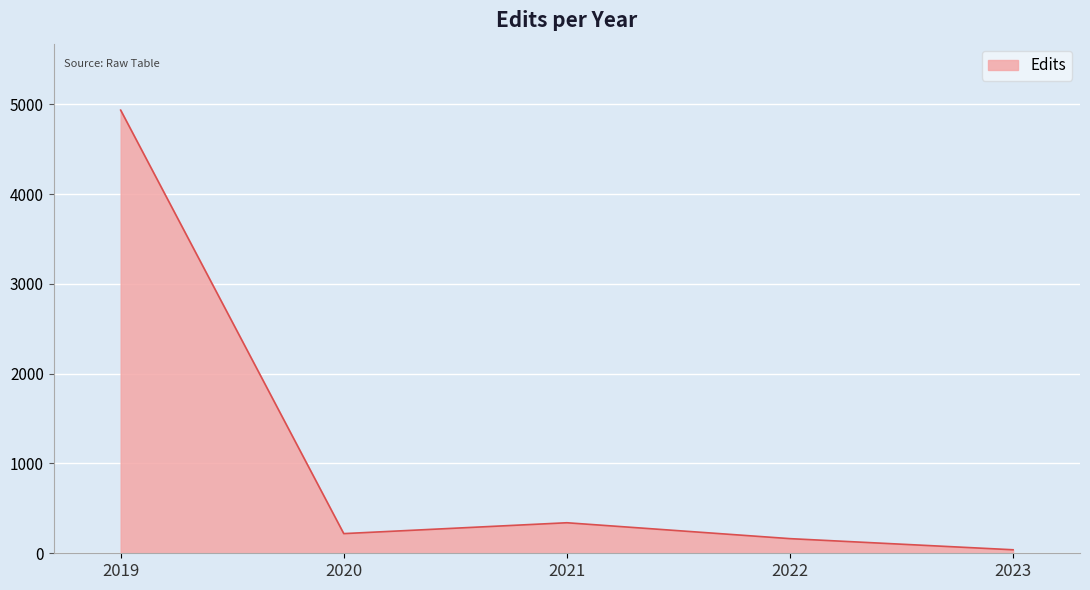

Rank the categories by value from highest to lowest.

2019, 2021, 2020, 2022, 2023